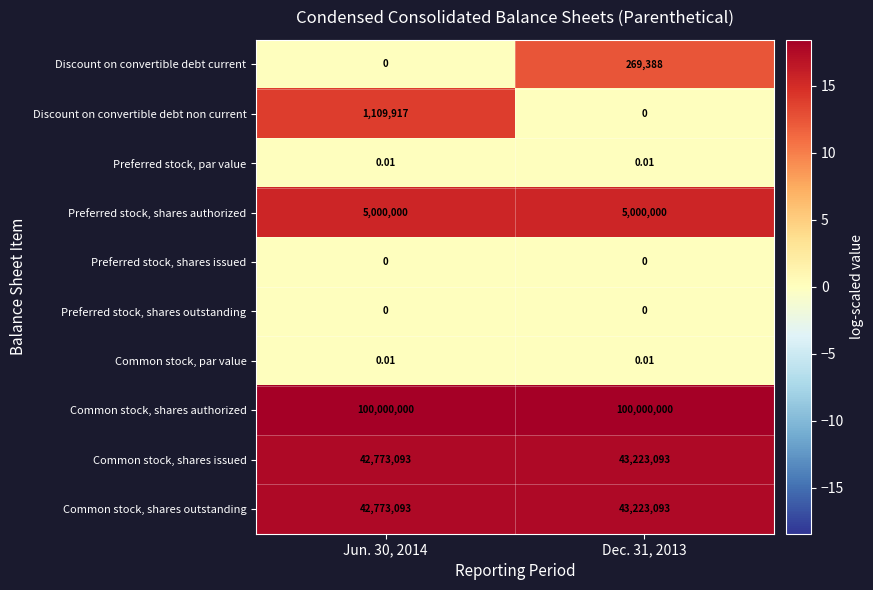

Which series has the largest total across all categories?

Common stock, shares authorized